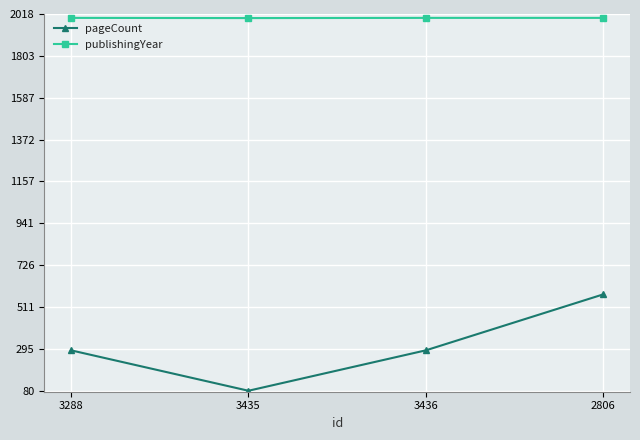

What is the average value of the publishingYear series?

1998